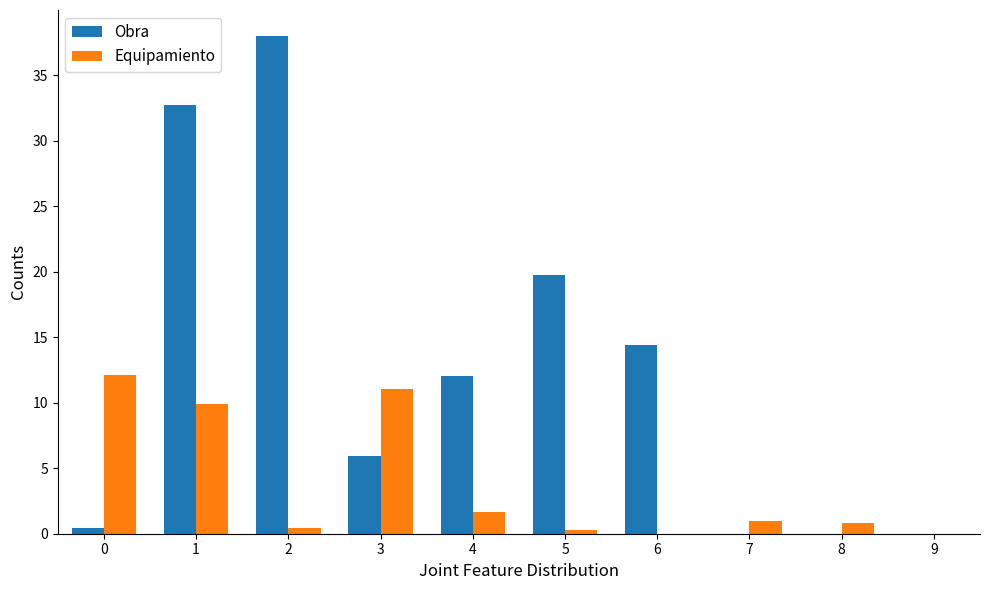

What value does the Obra series have at 0?

0.4